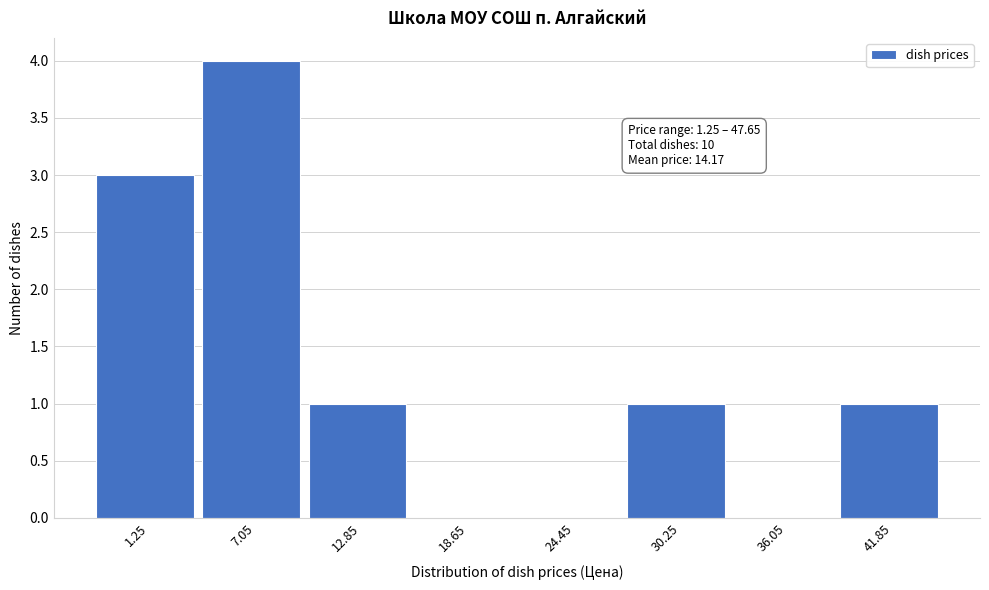

Reading left to right, extract all data points from this chart.

1.25=3	7.05=4	12.85=1	18.65=0	24.45=0	30.25=1	36.05=0	41.85=1